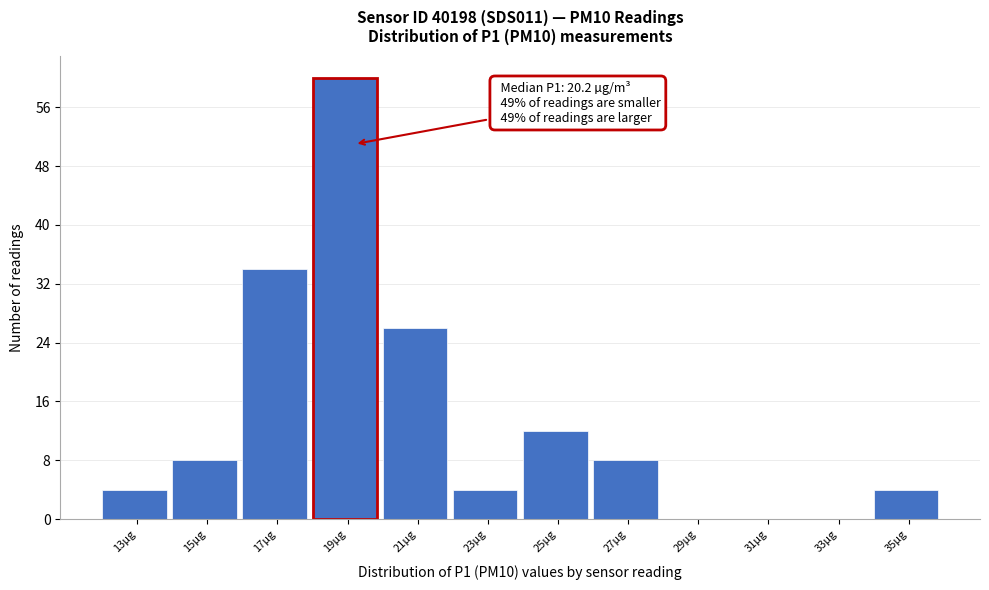

Reading left to right, list all the values displayed in this chart.

13µg=4	15µg=8	17µg=34	19µg=60	21µg=26	23µg=4	25µg=12	27µg=8	29µg=0	31µg=0	33µg=0	35µg=4